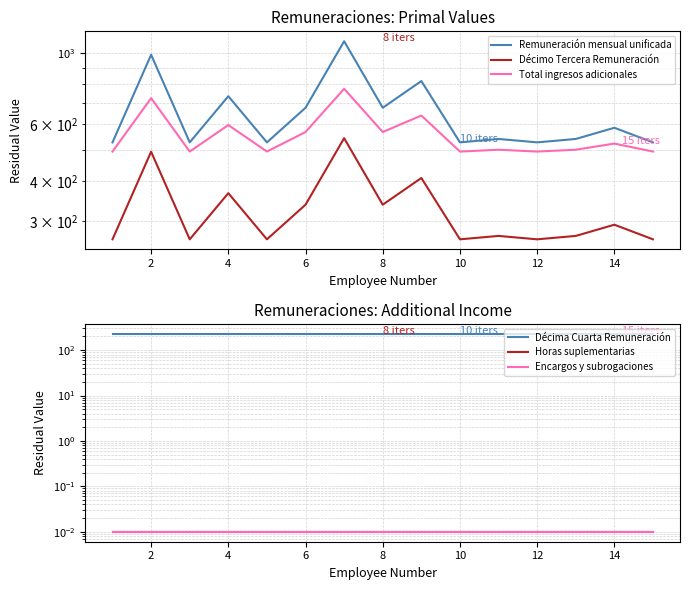

Does the chart have visible grid lines?

Yes